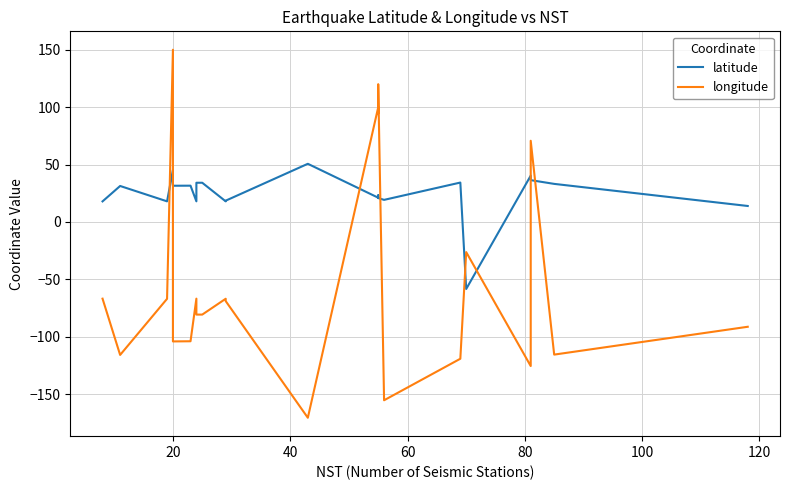

Which series has the largest total across all categories?

latitude